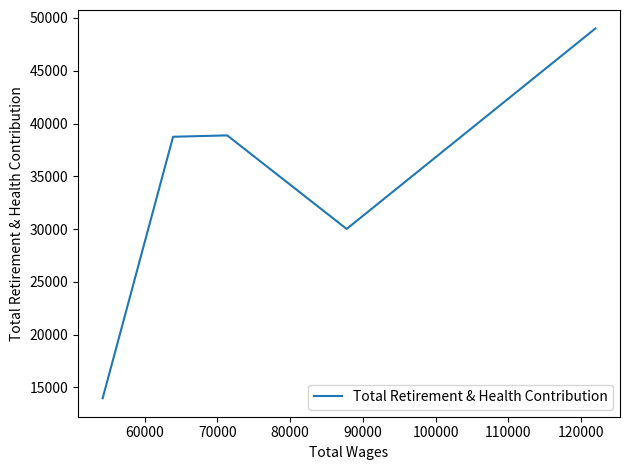

True or false: the data has more than 2 interior local peaks.

False